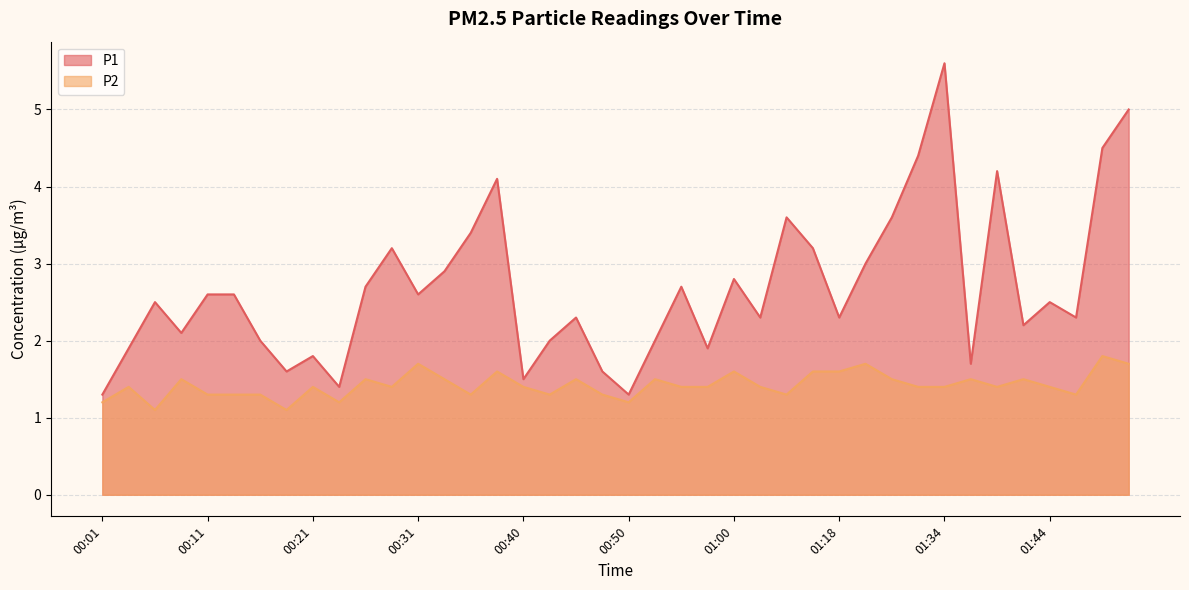

True or false: P1 has a value of 2.3 at 01:37.

False